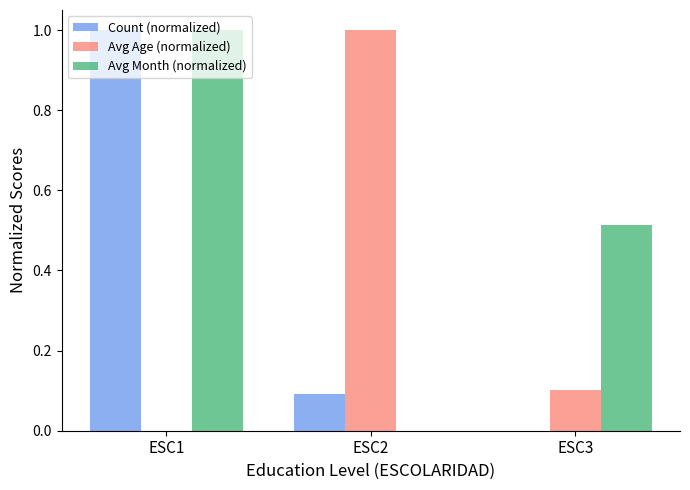

True or false: Avg Age (normalized) has a value of 0.1 at ESC3.

True